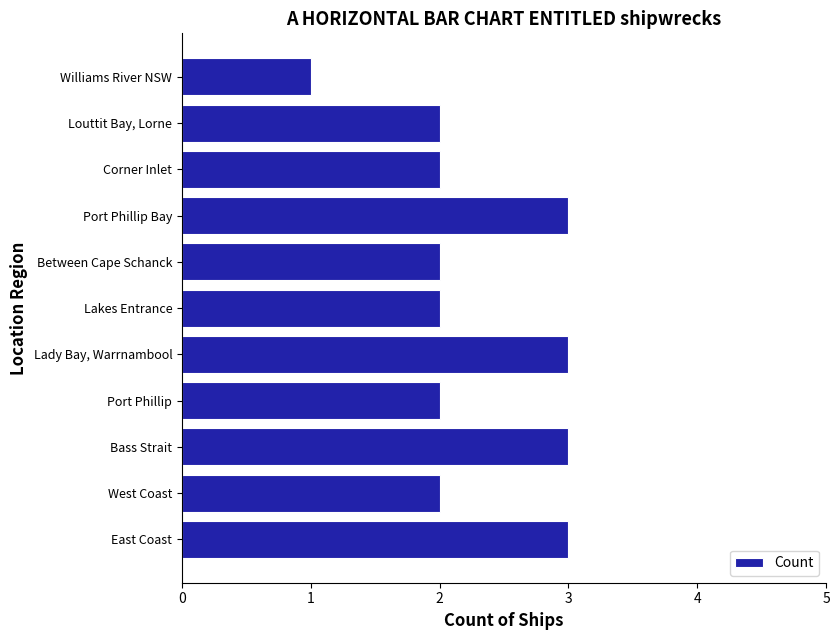

What is the minimum value shown in the chart?

1